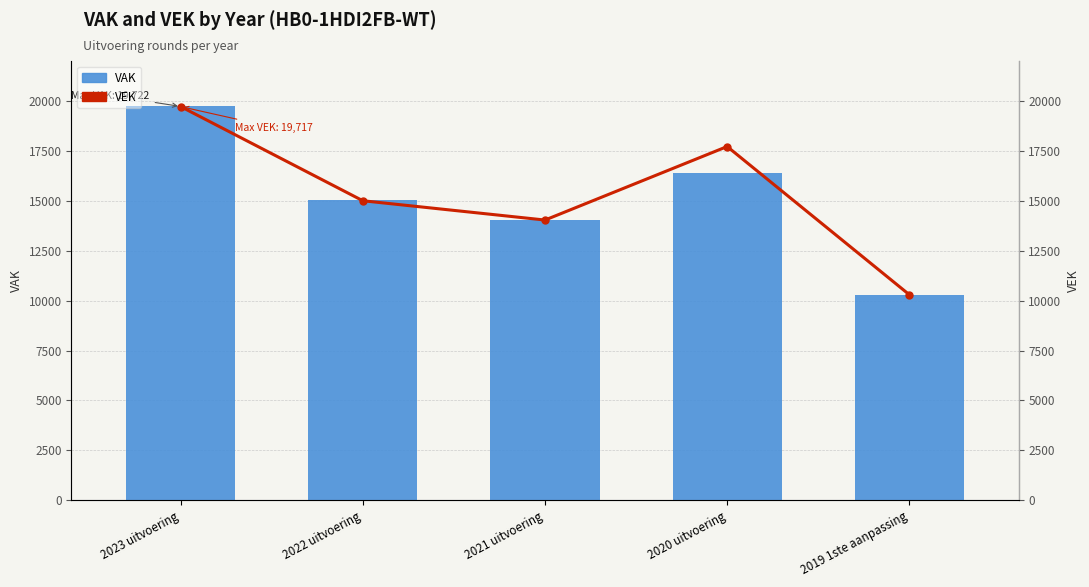

At which category does the chart reach its peak across all series?

2023 uitvoering